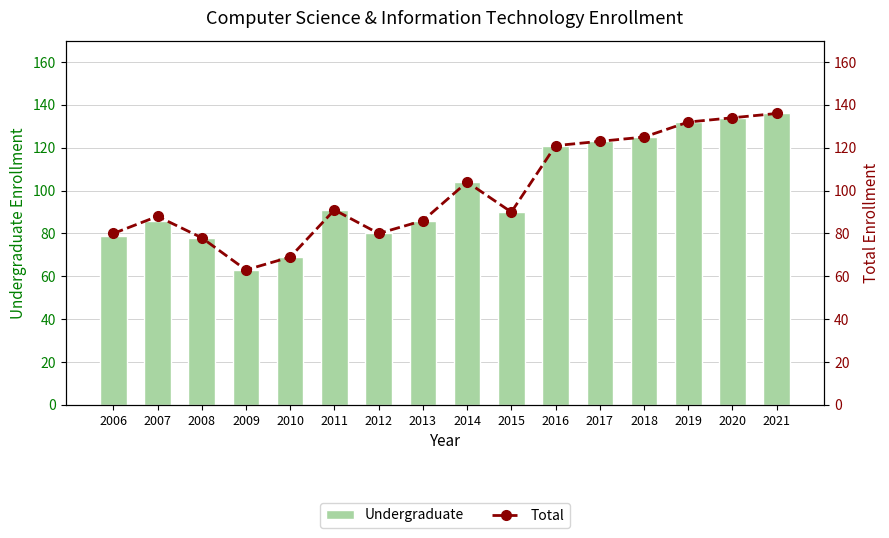

Reading right to left, extract all data points from this chart.

Undergraduate: 2021=136	2020=134	2019=132	2018=125	2017=123	2016=121	2015=90	2014=104	2013=86	2012=80	2011=91	2010=69	2009=63	2008=78	2007=86	2006=79
Total: 2021=136	2020=134	2019=132	2018=125	2017=123	2016=121	2015=90	2014=104	2013=86	2012=80	2011=91	2010=69	2009=63	2008=78	2007=88	2006=80